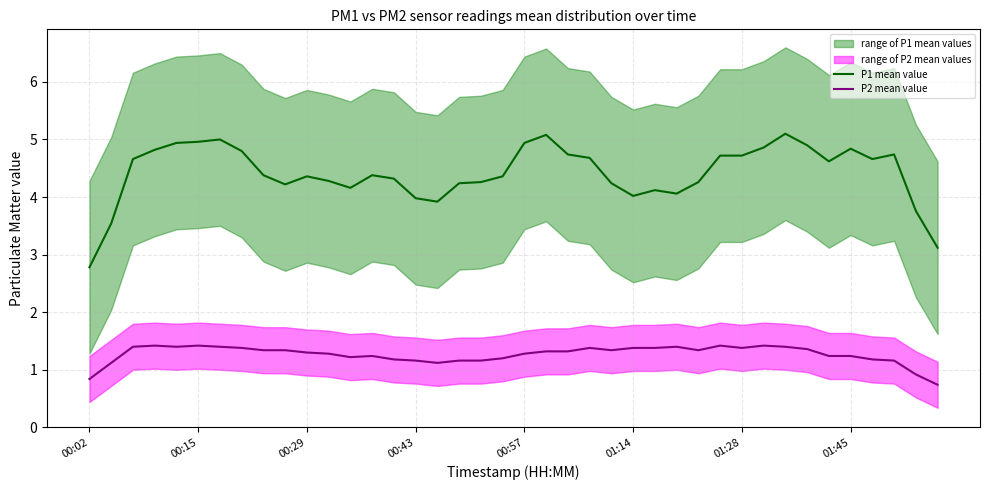

Rank the series by their maximum value, from highest to lowest.

P1 mean value, P2 mean value